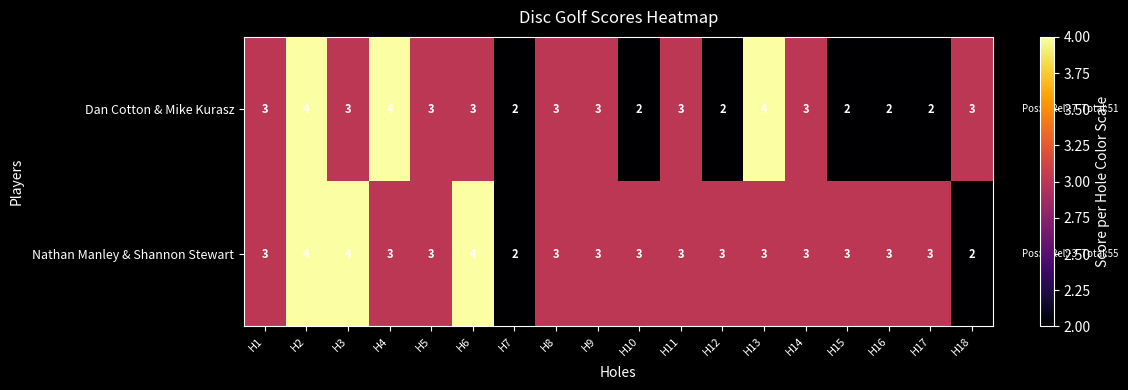

What is the total value across all series at H4?

7